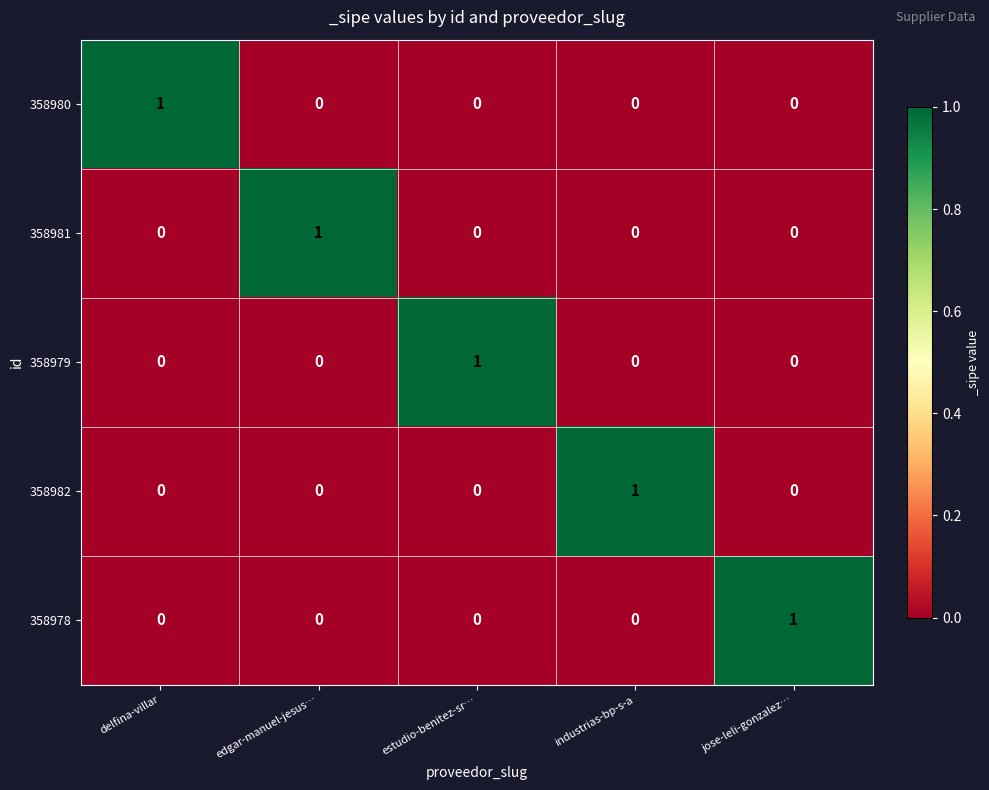

At how many categories does at least one series exceed 0?

5